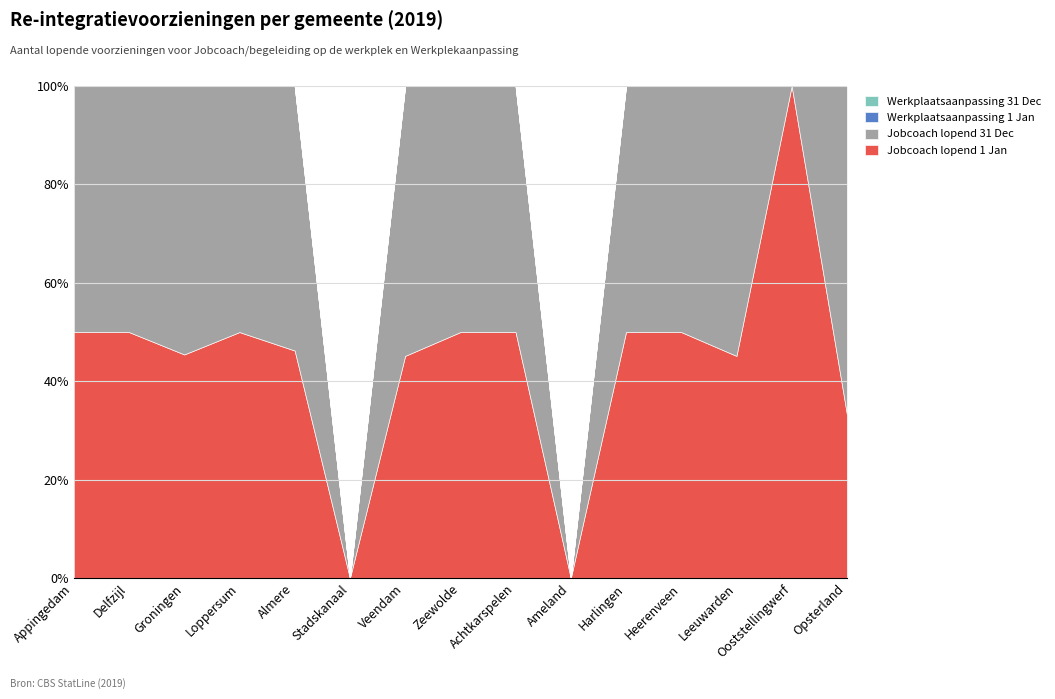

What are all the series names shown in the legend?

Jobcoach lopend 1 Jan, Jobcoach lopend 31 Dec, Werkplaatsaanpassing 1 Jan, Werkplaatsaanpassing 31 Dec